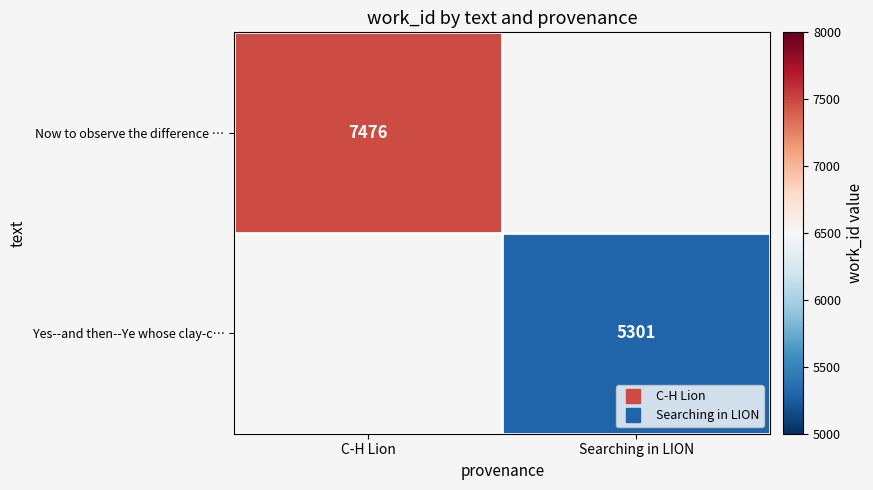

Is it true that Now to observe the difference … equals 2650.7 at C-H Lion?

False